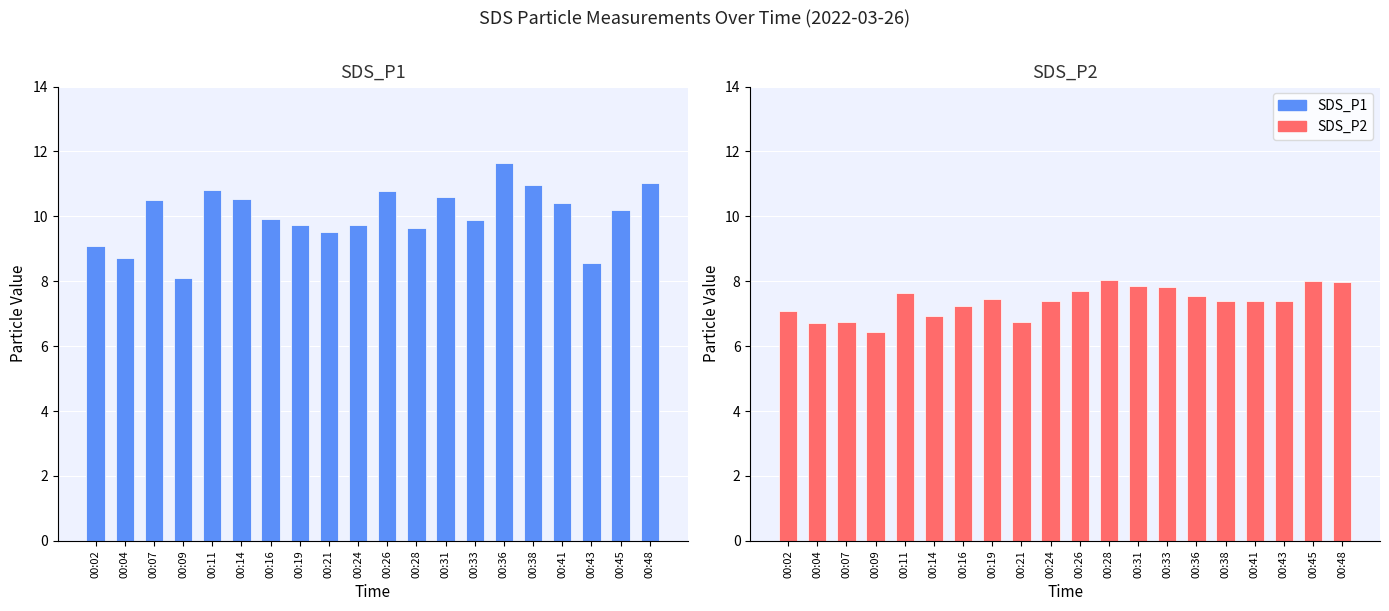

What is the sum of the SDS_P2 values at 00:43 and 00:28?

15.4